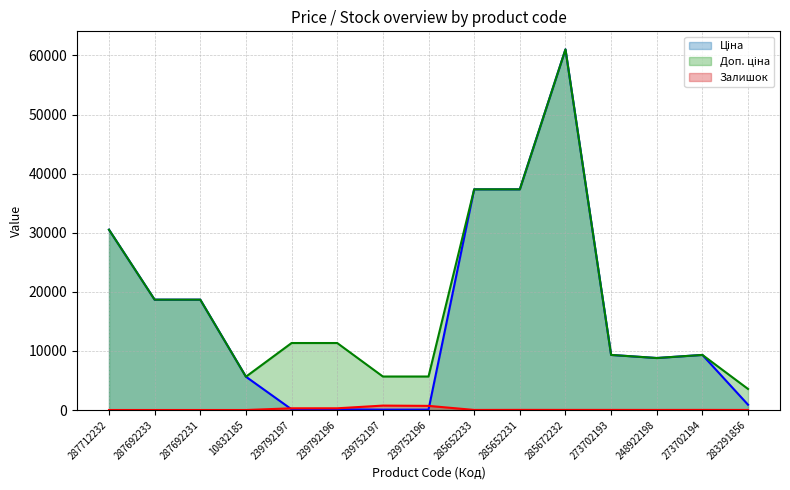

What is the label of the 10th point from the right?

239792196